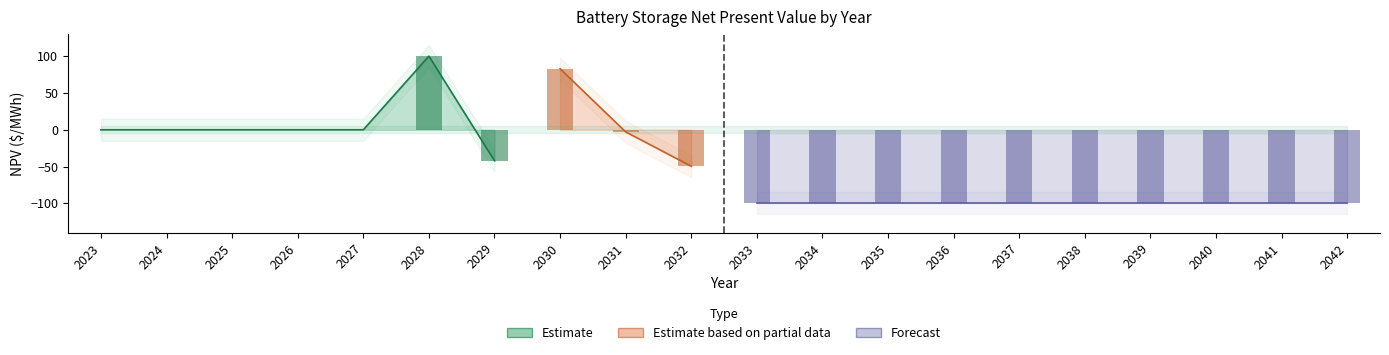

How many data points in BAT.PX.UTS._.___.Huntington Surplus.BAT are less than -49?

11